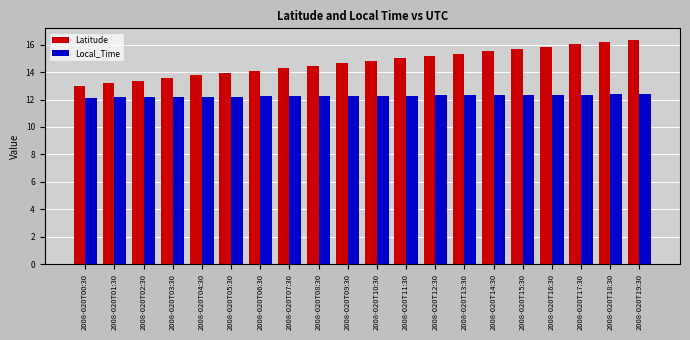

Rank the series by their average value, from highest to lowest.

Latitude, Local_Time